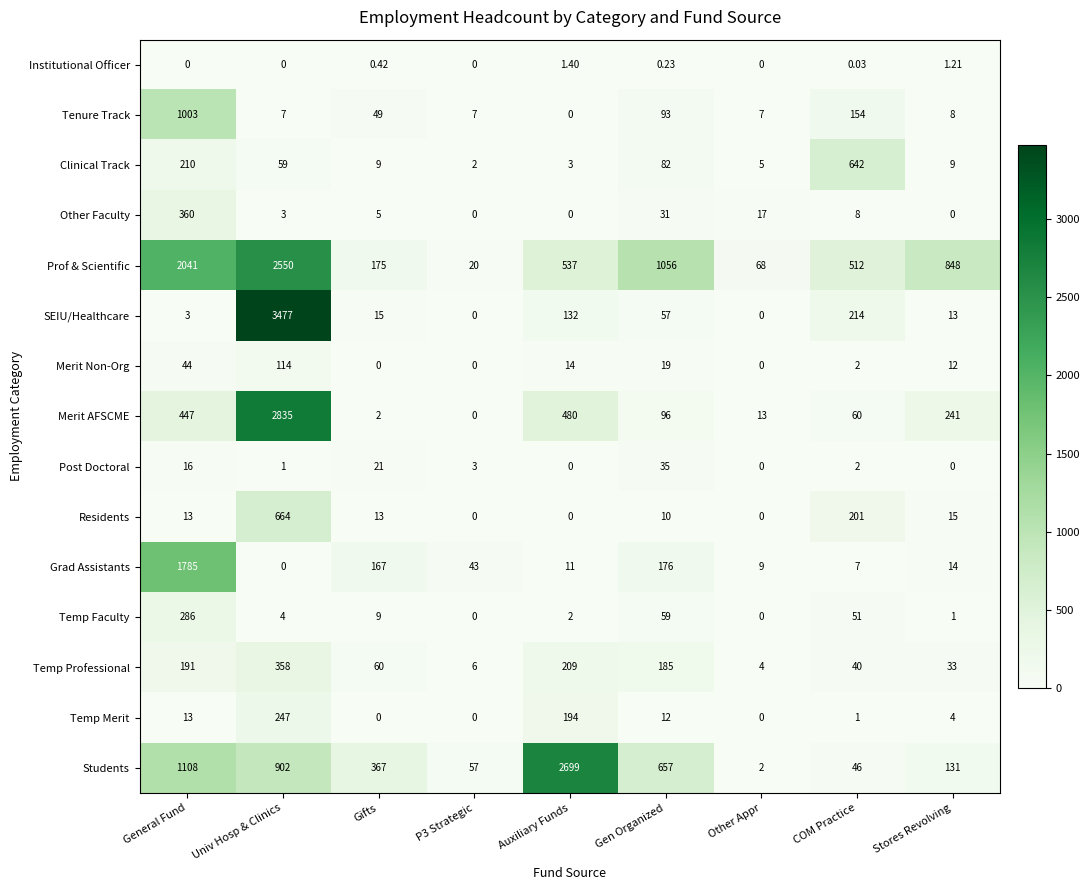

Count the number of categories in the chart.

9